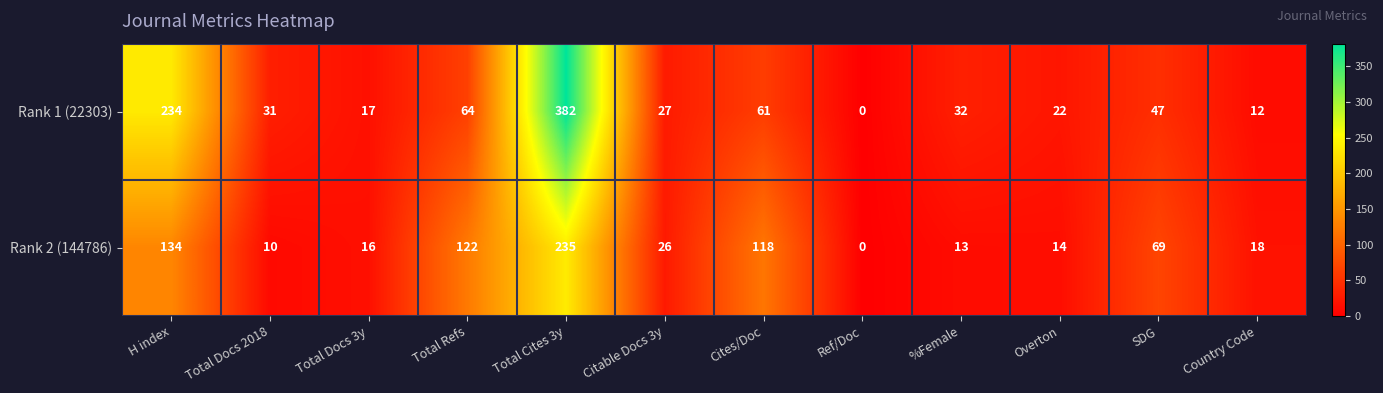

Which label corresponds to the largest value in the chart?

Total Cites 3y